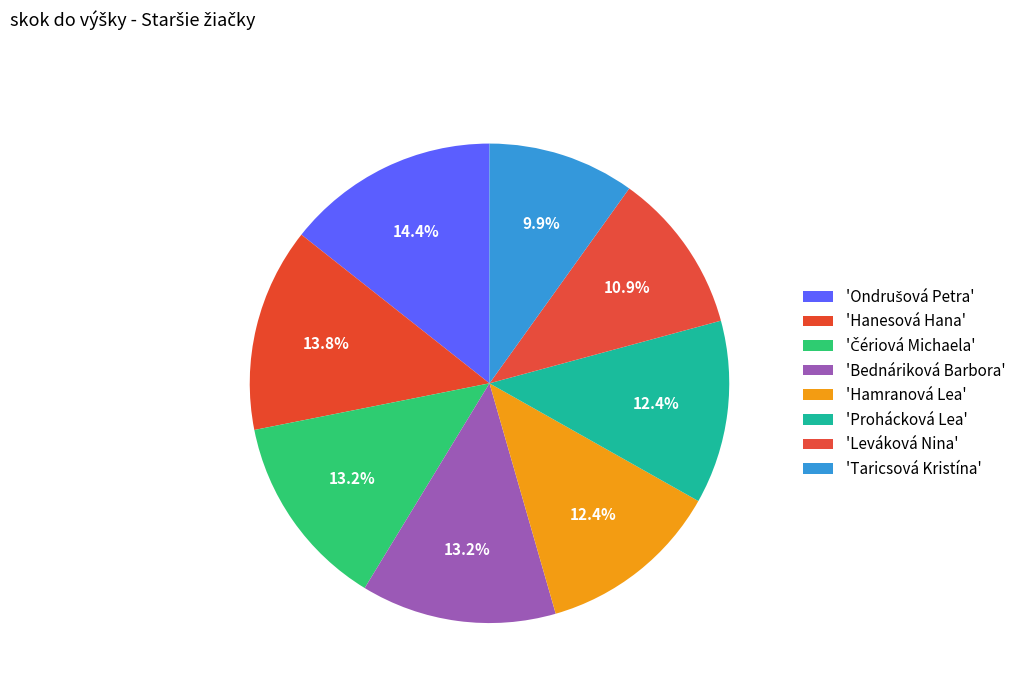

Is there any slice that represents more than half of the pie?

No